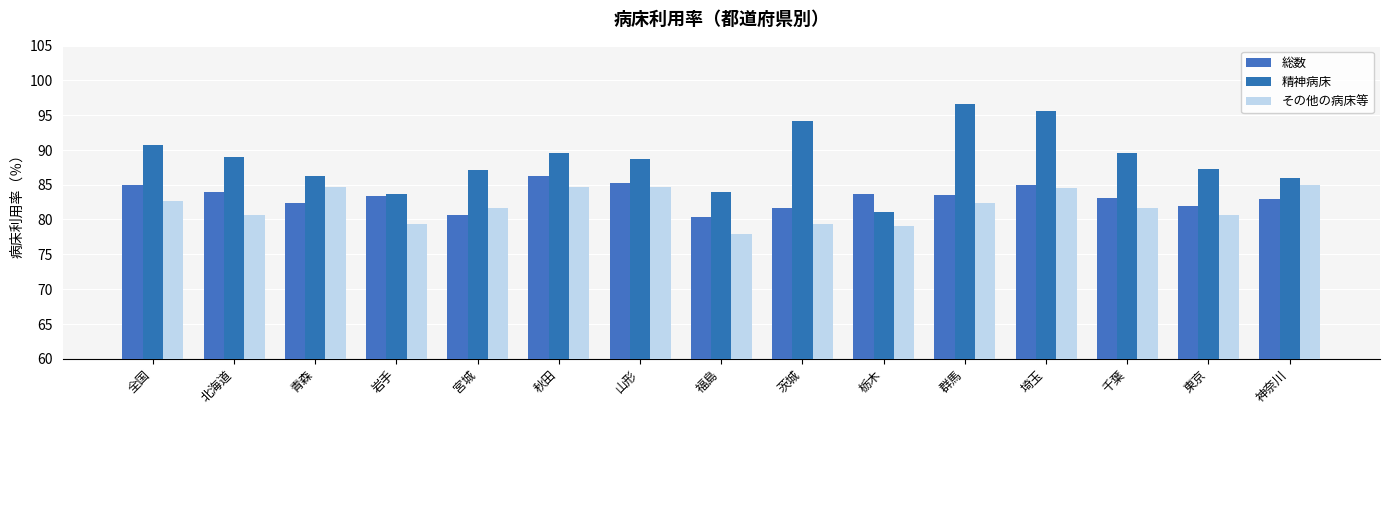

Which series has the largest range (max minus min)?

精神病床